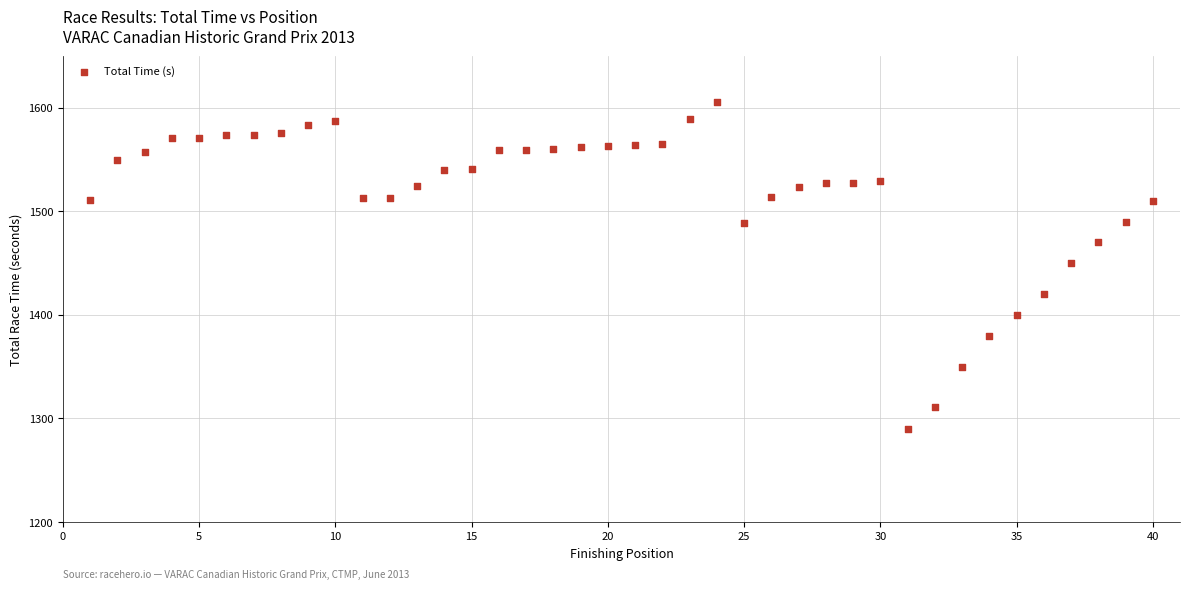

What is the range of X values (max minus min)?

39.0